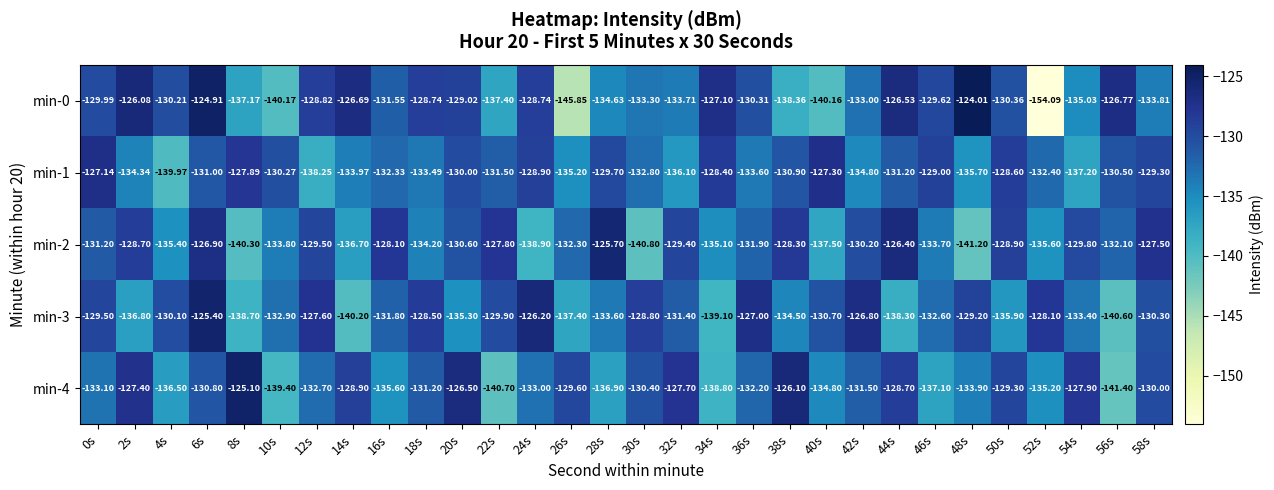

How many categories are shown in the chart?

30